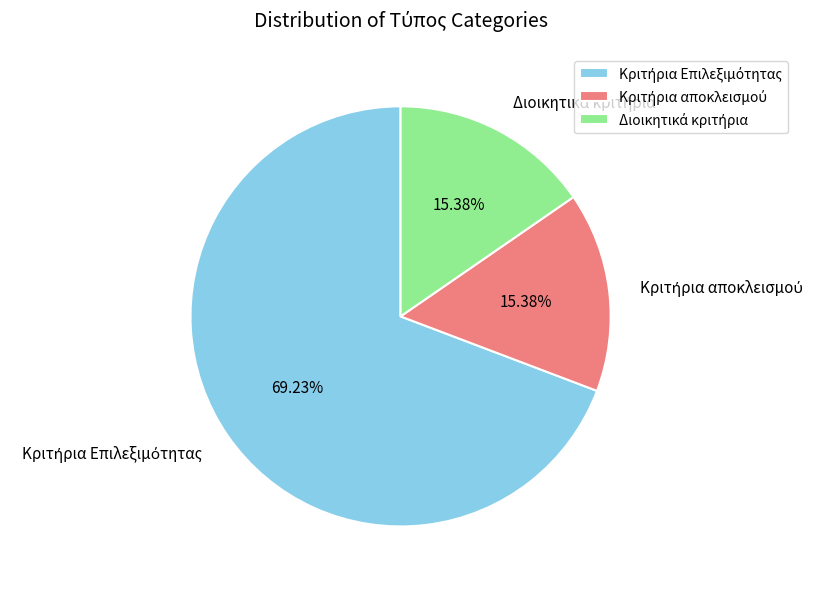

Is there any slice that represents more than half of the pie?

Yes